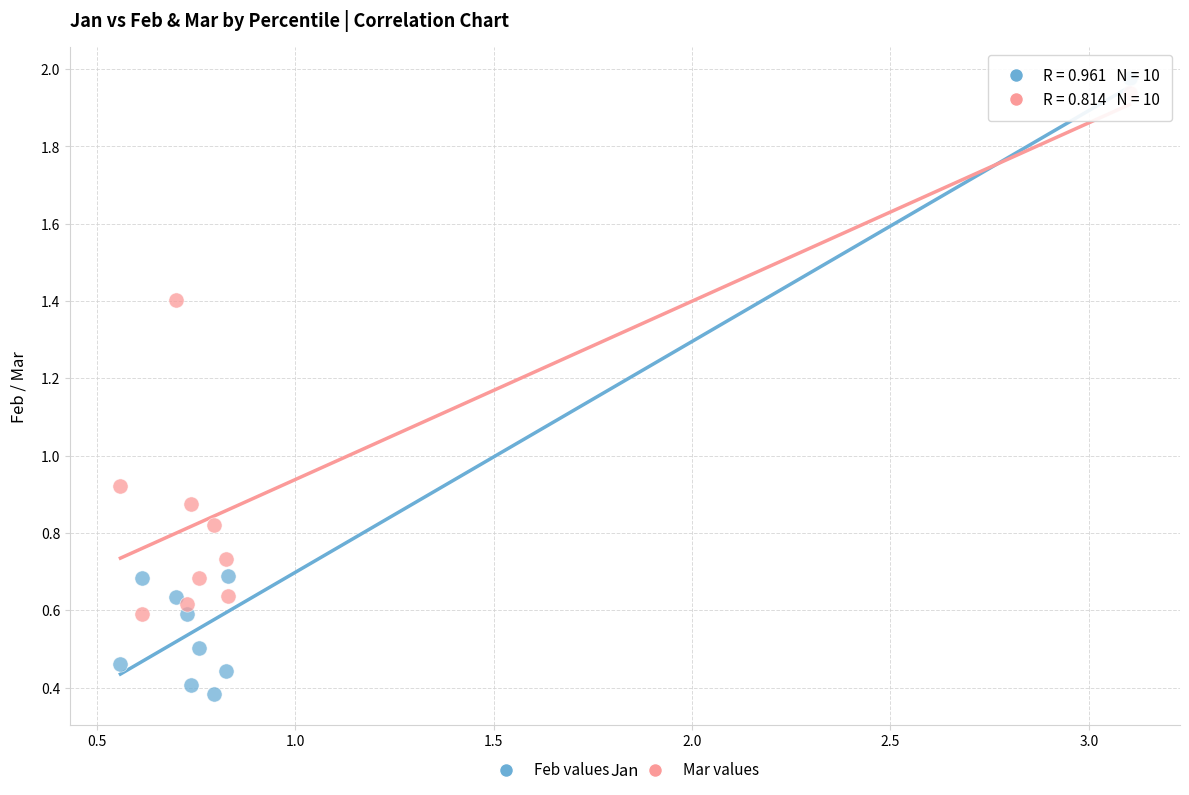

Which series contains the lowest Y value?

Feb values